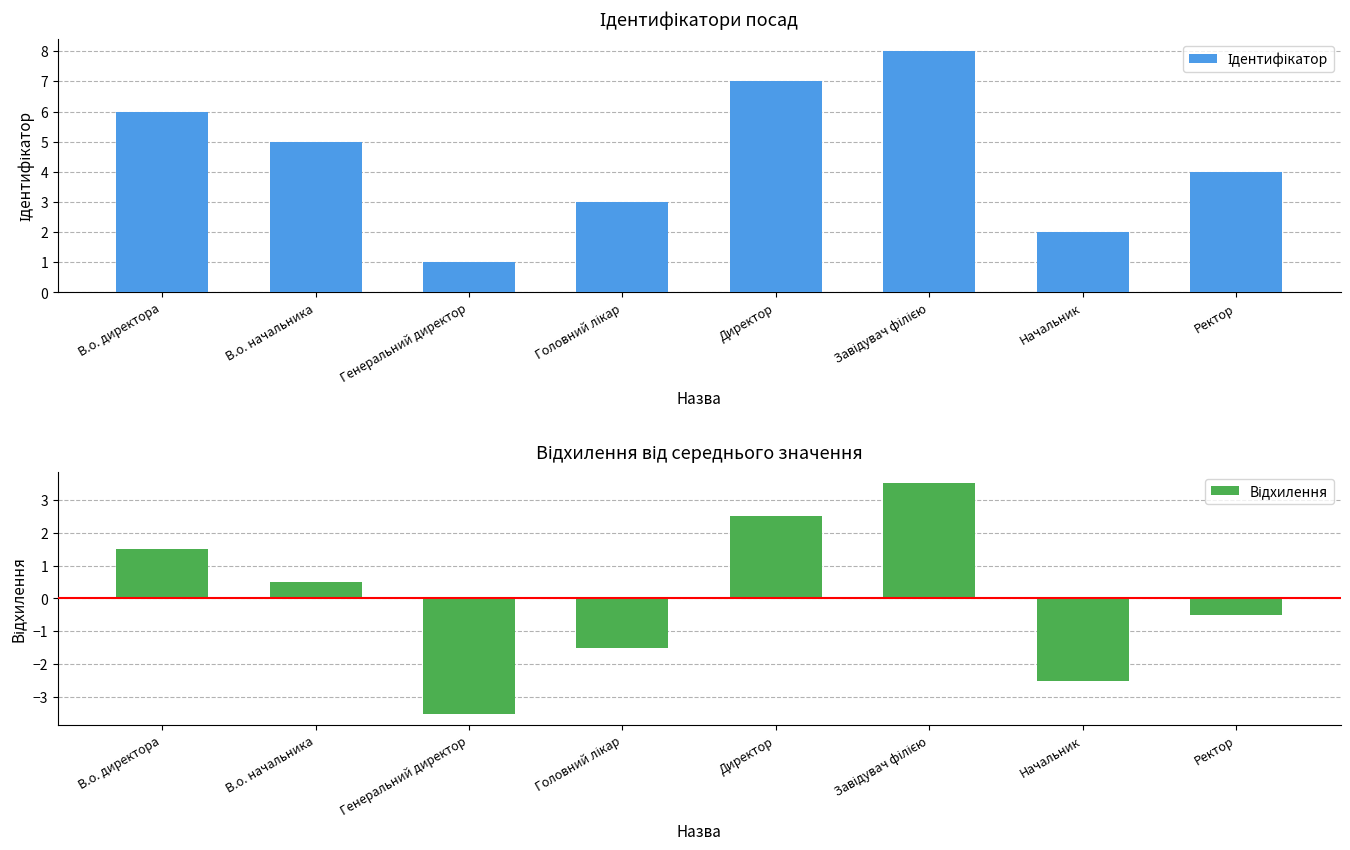

Which series has the widest spread of values?

Ідентифікатор